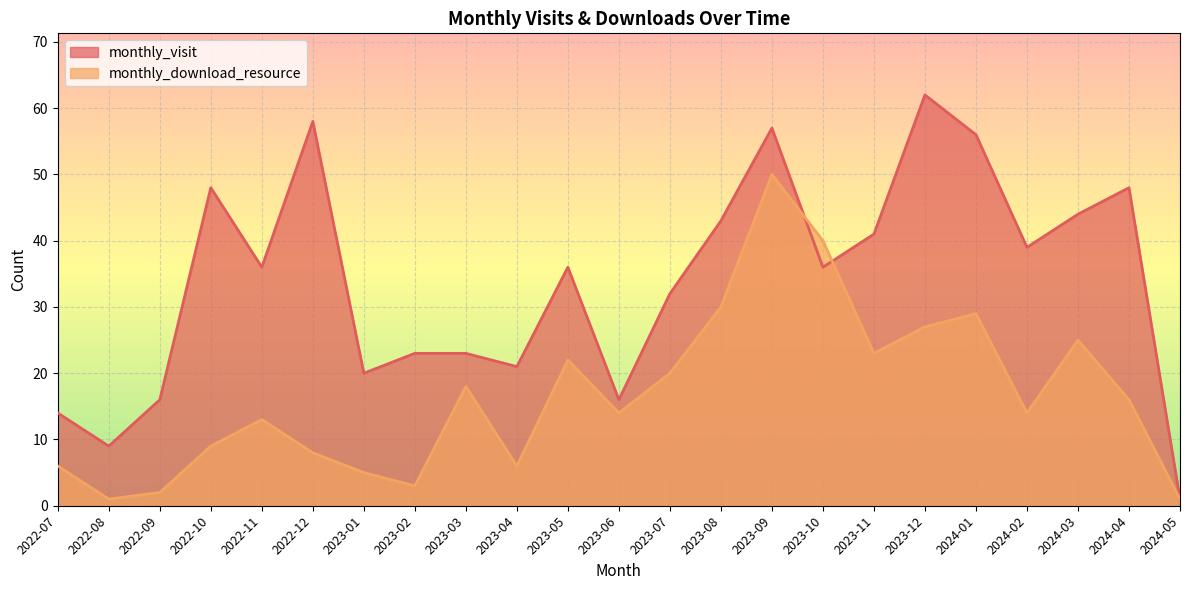

Reading left to right, list all the values displayed in this chart.

monthly_visit: 2022-07=14	2022-08=9	2022-09=16	2022-10=48	2022-11=36	2022-12=58	2023-01=20	2023-02=23	2023-03=23	2023-04=21	2023-05=36	2023-06=16	2023-07=32	2023-08=43	2023-09=57	2023-10=36	2023-11=41	2023-12=62	2024-01=56	2024-02=39	2024-03=44	2024-04=48	2024-05=1
monthly_download_resource: 2022-07=6	2022-08=1	2022-09=2	2022-10=9	2022-11=13	2022-12=8	2023-01=5	2023-02=3	2023-03=18	2023-04=6	2023-05=22	2023-06=14	2023-07=20	2023-08=30	2023-09=50	2023-10=40	2023-11=23	2023-12=27	2024-01=29	2024-02=14	2024-03=25	2024-04=16	2024-05=1